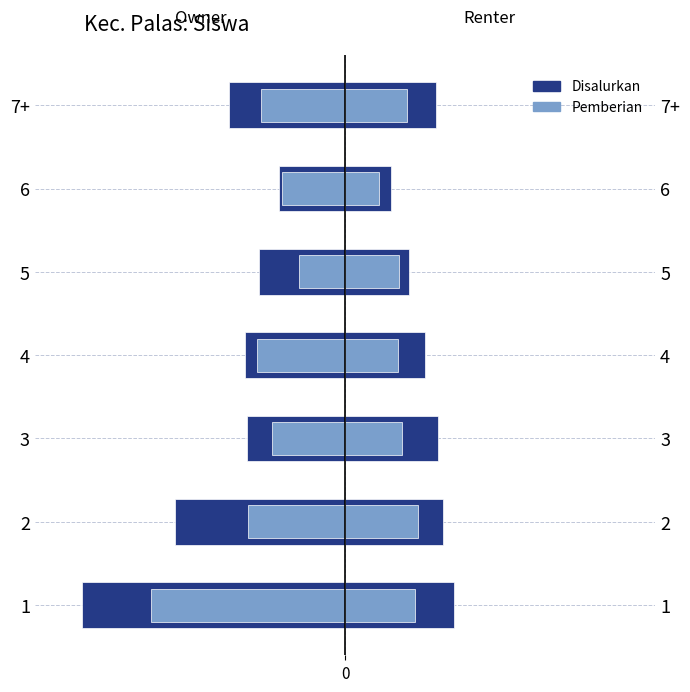

What are all the series names shown in the legend?

Disalurkan, Pemberian